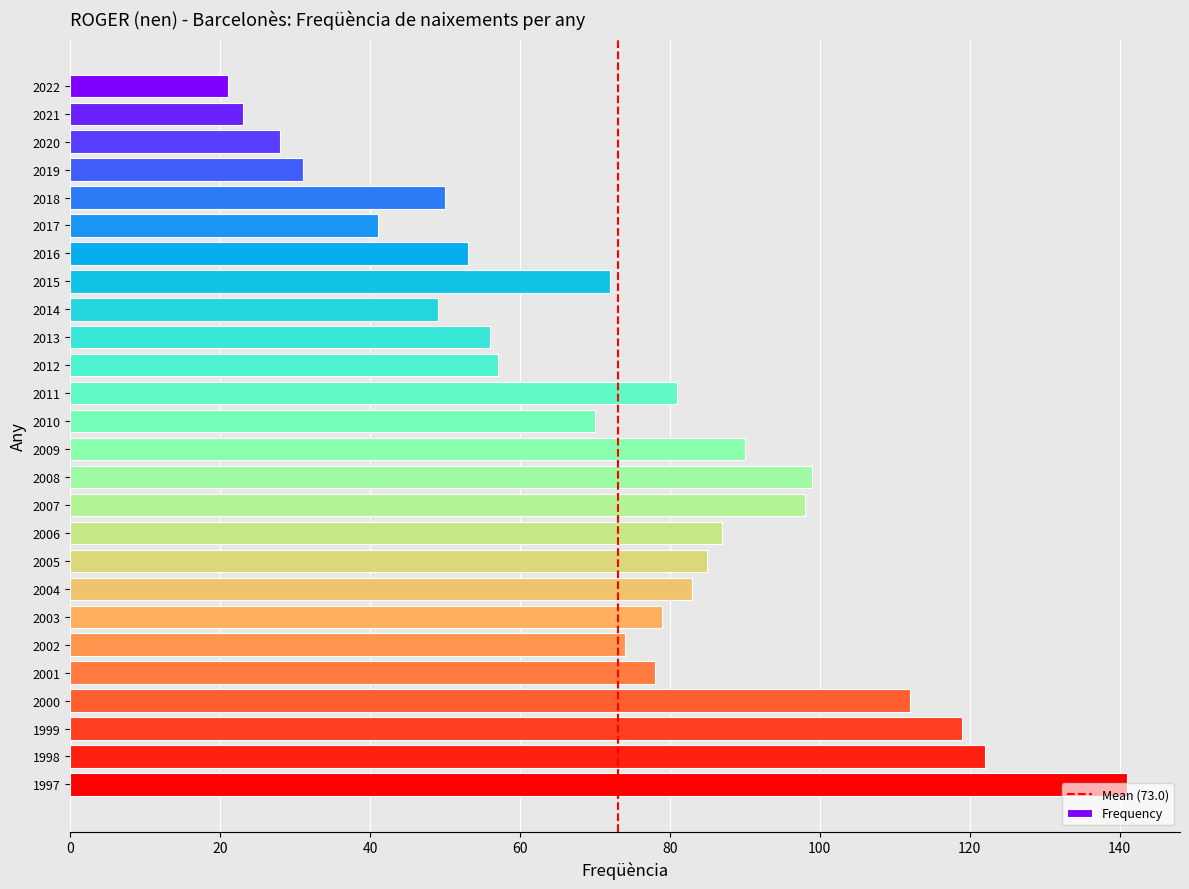

What is the greatest value displayed?

141